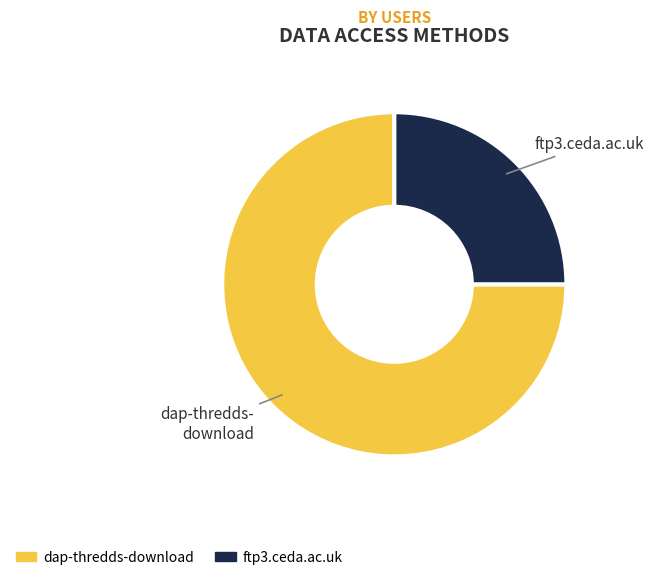

Approximately how many times larger is the value at dap-thredds-download compared to ftp3.ceda.ac.uk?

3.0